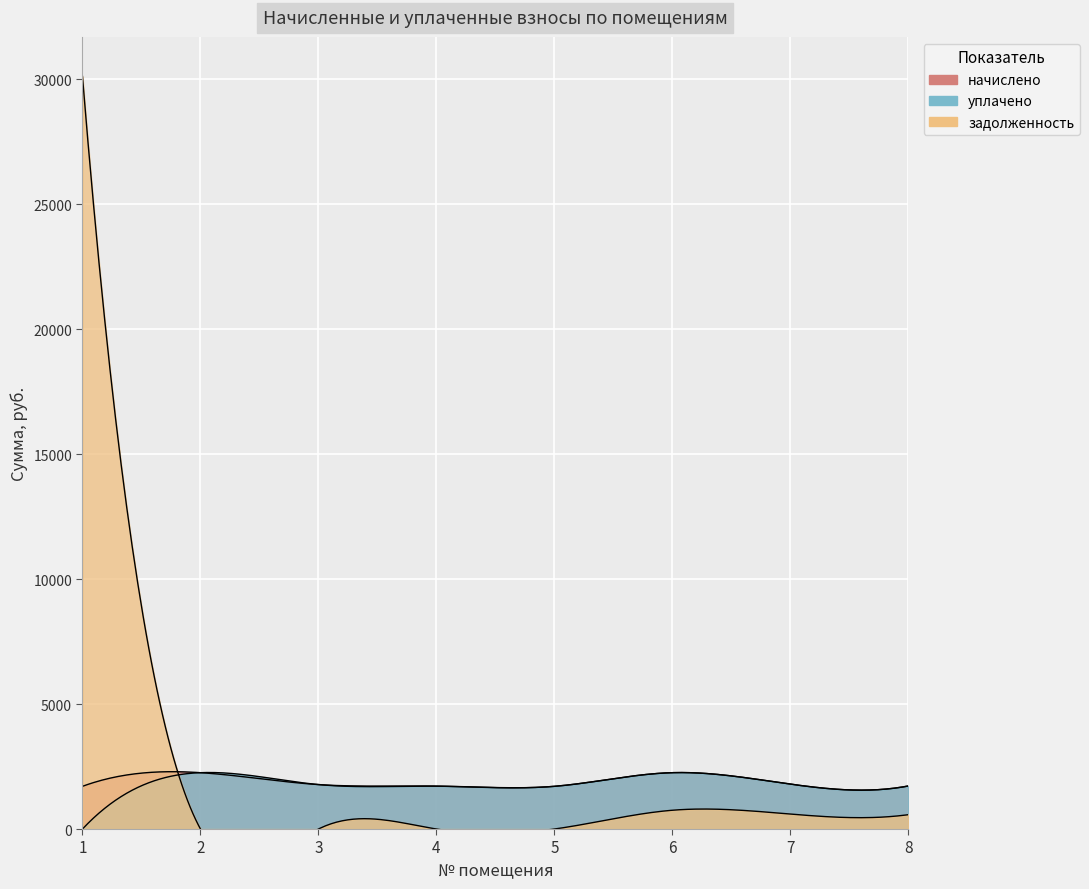

What are all the series names shown in the legend?

начислено, уплачено, задолженность